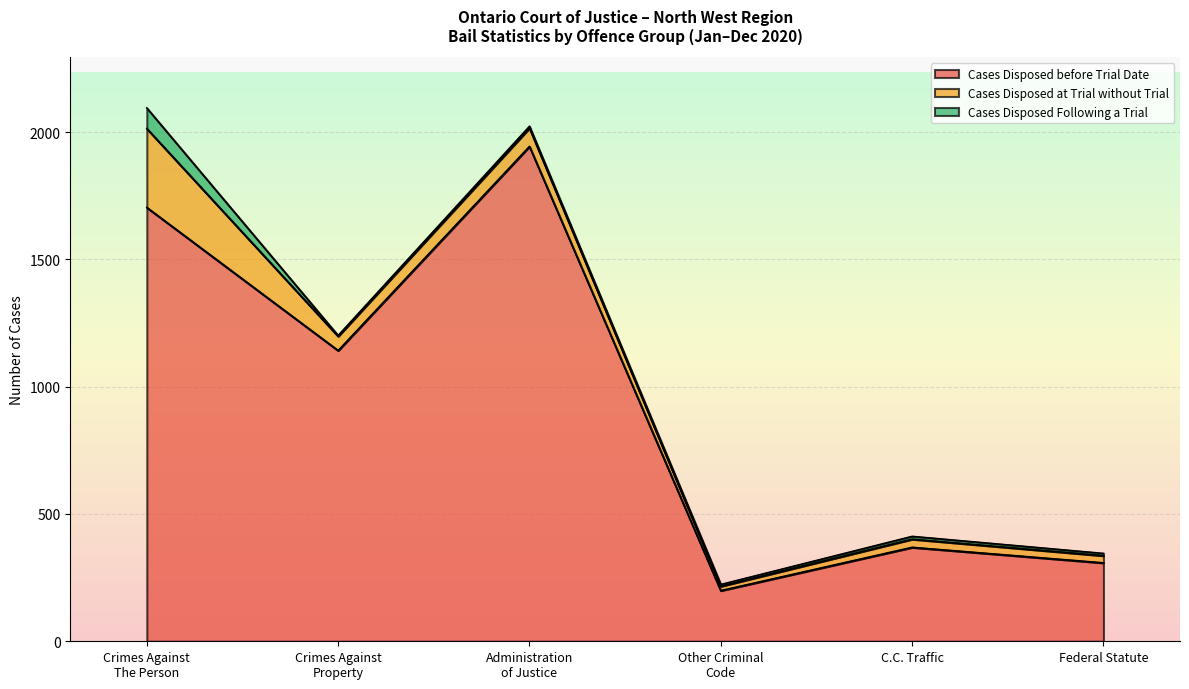

True or false: Cases Disposed Following a Trial and Cases Disposed before Trial Date intersect in this chart.

False